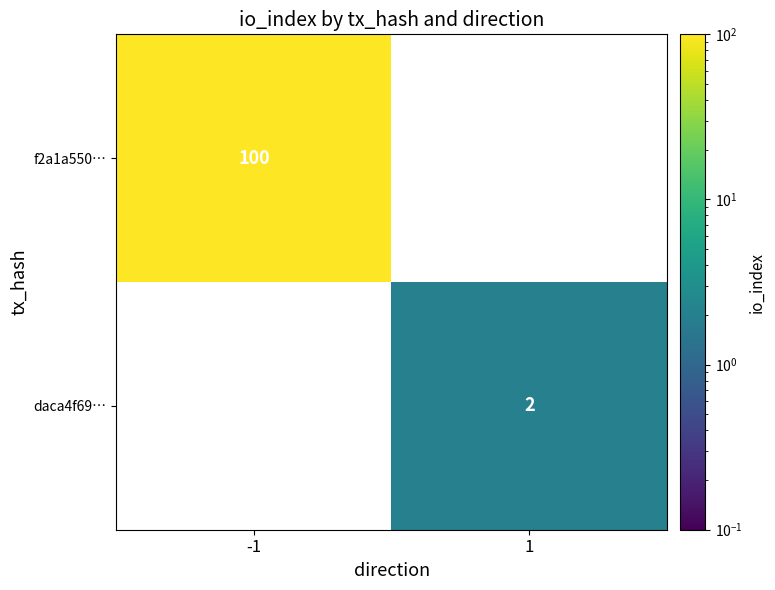

True or false: f2a1a550… has a value of 100 at -1.

True